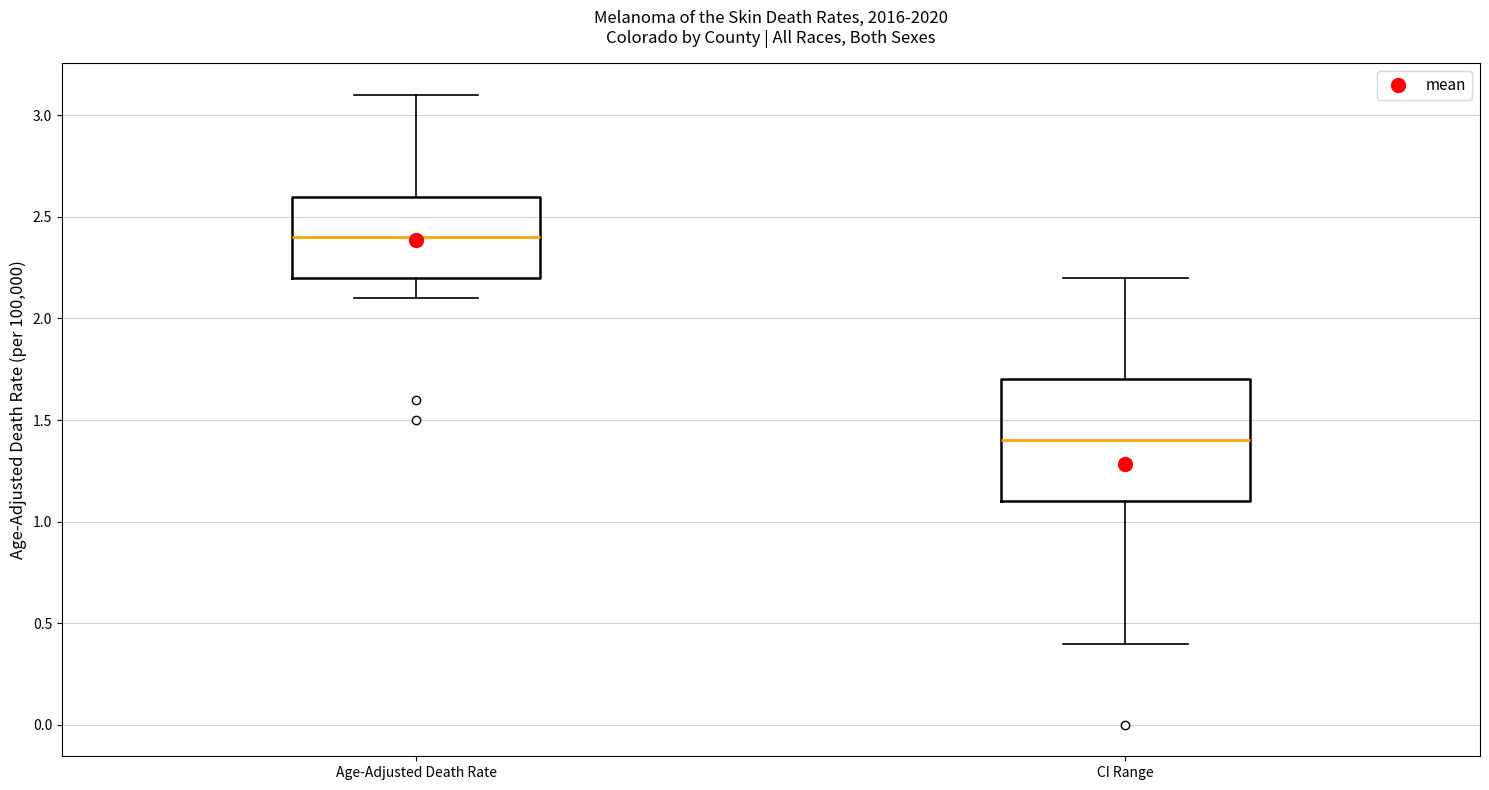

Which box is the tallest, from its lower edge to its upper edge?

CI Range